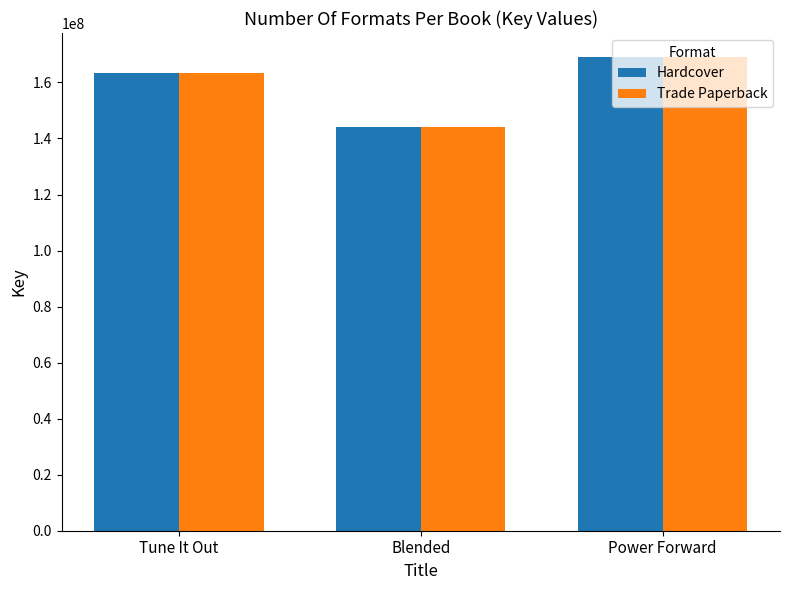

What is the label of the 1st bar from the right?

Power Forward